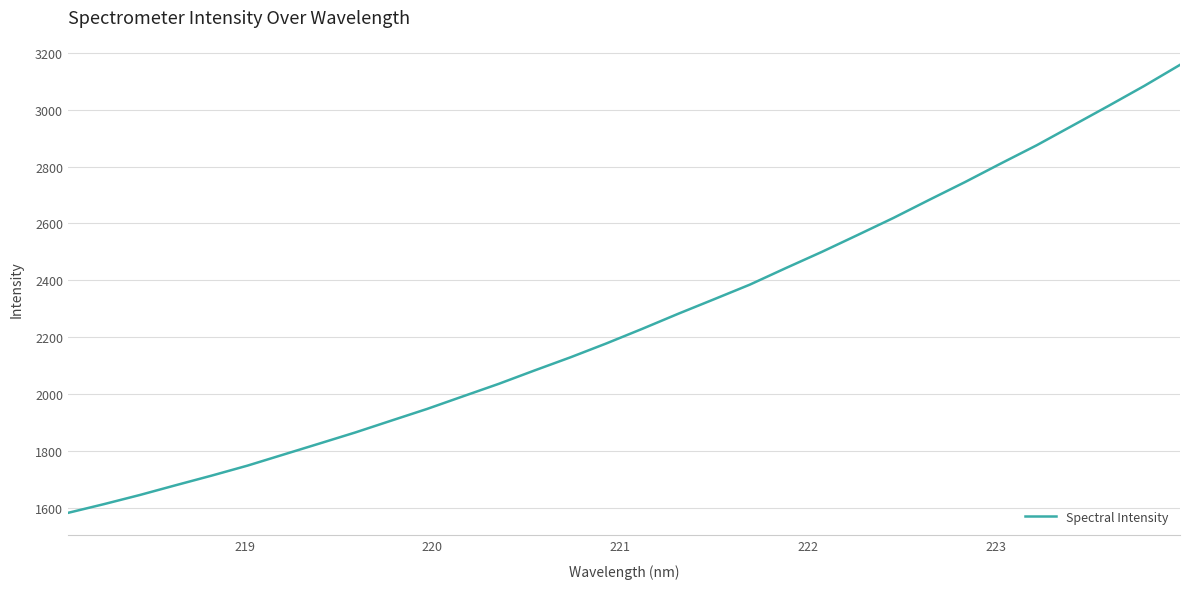

What is the smallest value displayed?

1581.3